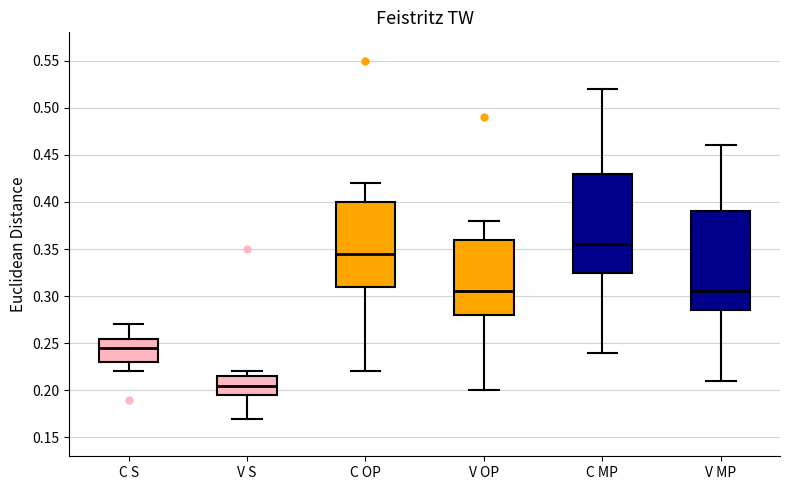

Reading left to right, read every box against the y-axis: the position of its median line, the range the box covers, and the ends of its whiskers. The values are not printed on the chart, so give them approximately, as read against the axis.

C S: median 0.245, box 0.230 to 0.255, whiskers 0.220 to 0.270
V S: median 0.205, box 0.195 to 0.215, whiskers 0.170 to 0.220
C OP: median 0.345, box 0.310 to 0.400, whiskers 0.220 to 0.420
V OP: median 0.305, box 0.280 to 0.360, whiskers 0.200 to 0.380
C MP: median 0.355, box 0.325 to 0.430, whiskers 0.240 to 0.520
V MP: median 0.305, box 0.285 to 0.390, whiskers 0.210 to 0.460